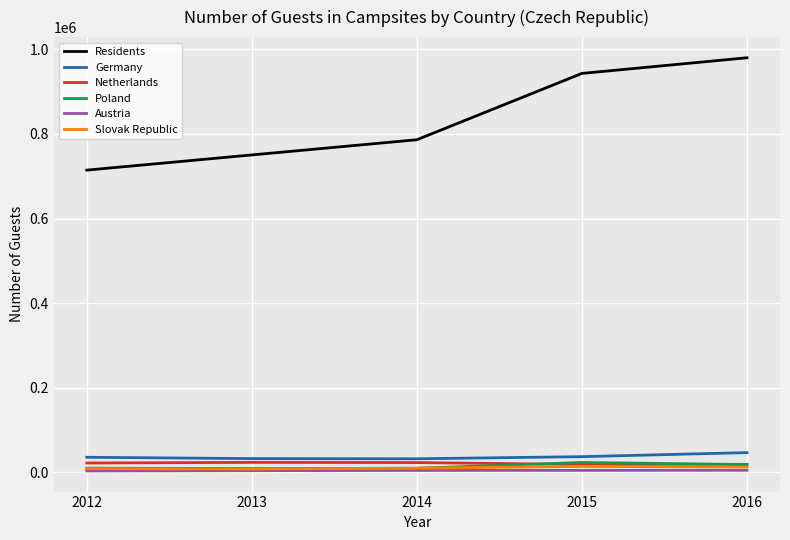

The value of Residents at 2015 is 383105. True or false?

False